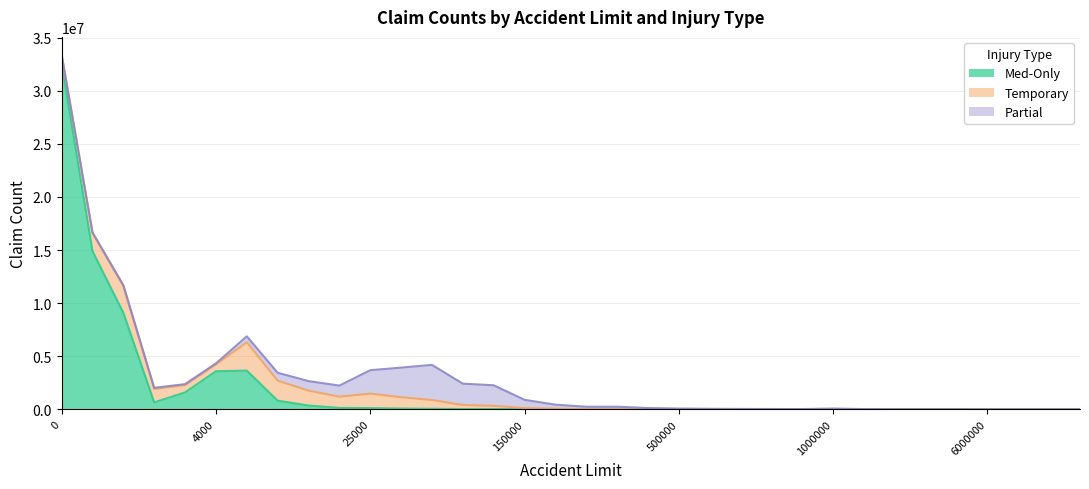

Which series has the widest spread of values?

Med-Only